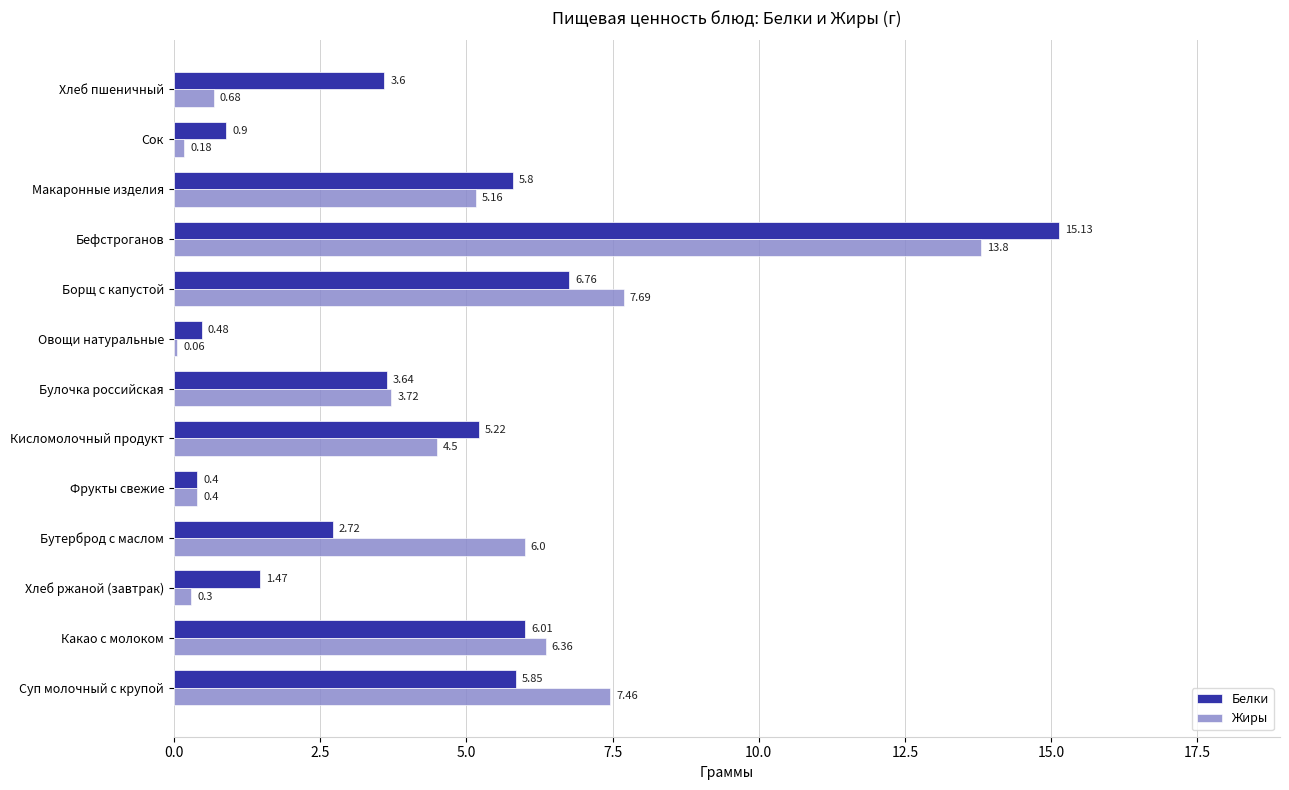

List the series in order of their overall mean, lowest first.

Жиры, Белки